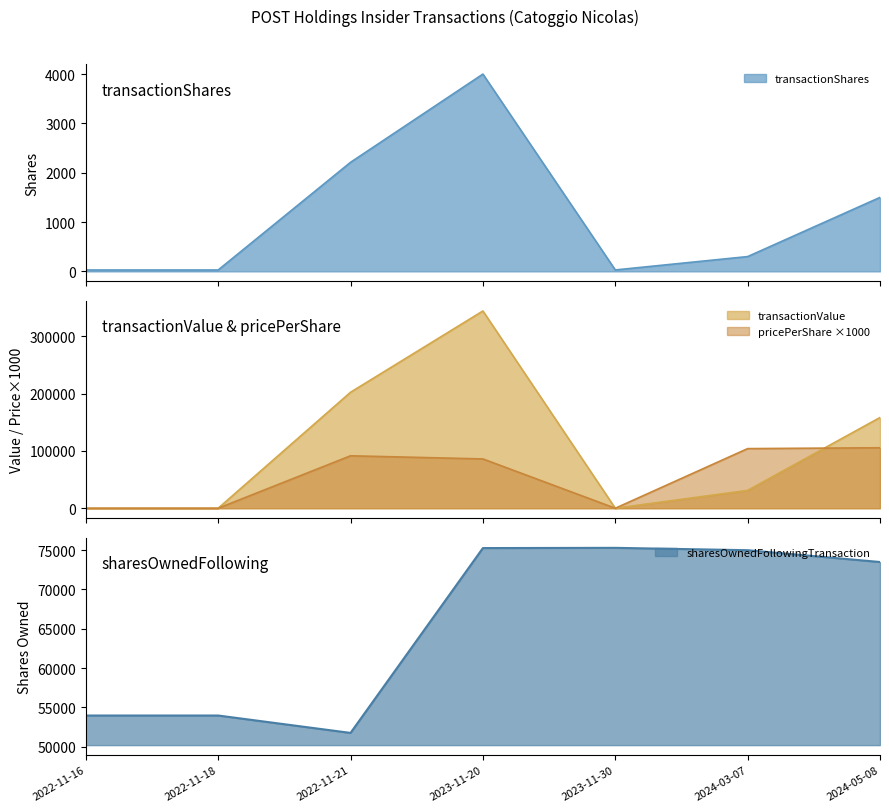

What is the difference between the transactionShares values at 2023-11-20 and 2023-11-30?

3971.0